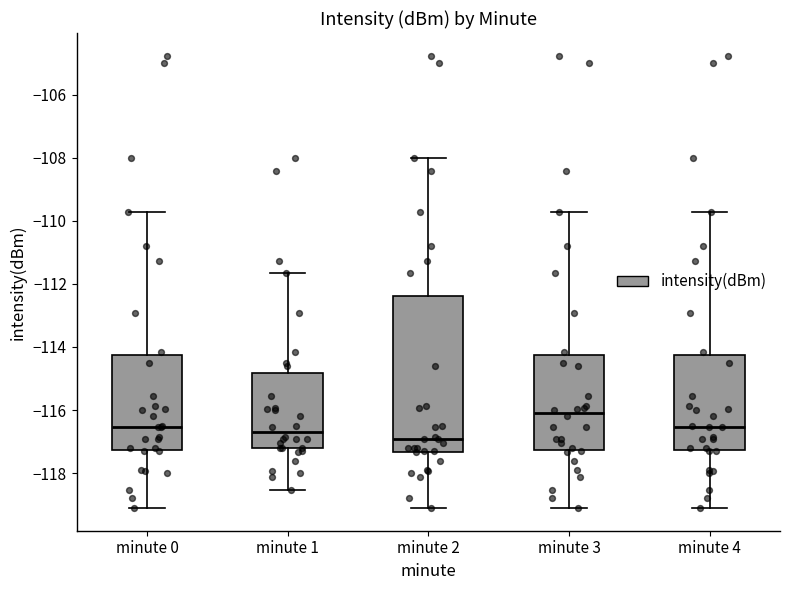

Reading left to right, read every box against the y-axis: the position of its median line, the range the box covers, and the ends of its whiskers. The values are not printed on the chart, so give them approximately, as read against the axis.

minute 0: median -116.6, box -117.2 to -114.2, whiskers -119.2 to -109.8
minute 1: median -116.6, box -117.2 to -114.8, whiskers -118.6 to -111.6
minute 2: median -117.0, box -117.4 to -112.4, whiskers -119.2 to -108.0
minute 3: median -116.0, box -117.2 to -114.2, whiskers -119.2 to -109.8
minute 4: median -116.6, box -117.2 to -114.2, whiskers -119.2 to -109.8